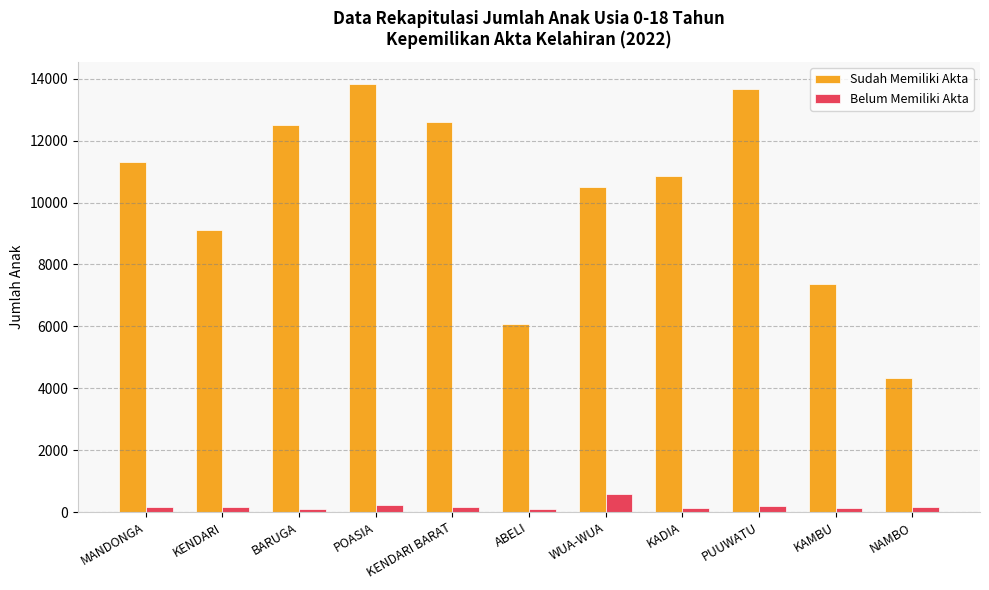

True or false: Sudah Memiliki Akta has a value of 10502 at WUA-WUA.

True